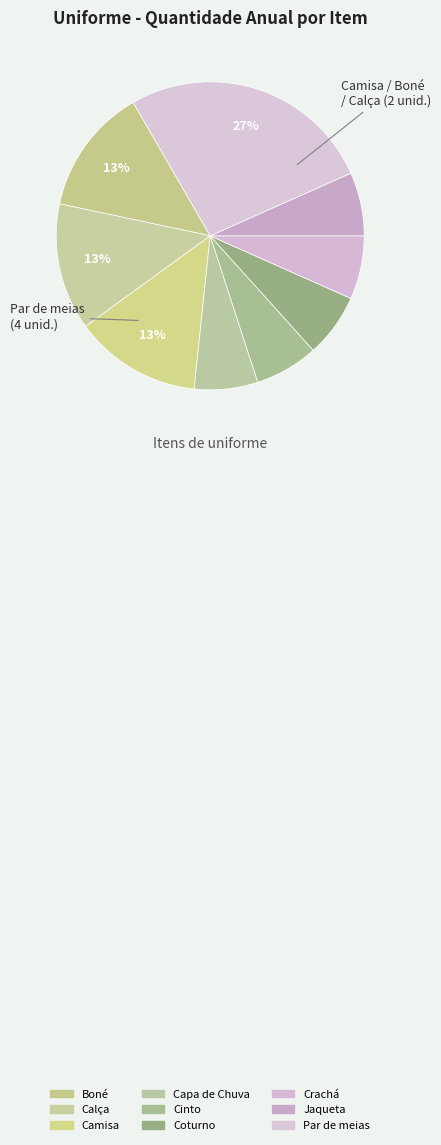

Rank the categories by value from lowest to highest.

Capa de Chuva, Cinto com fivela, Coturno, Crachá, Jaqueta de frio ou japona, Boné com emblema da empresa, Calça comprida, Camisa de manga curta, Par de meias